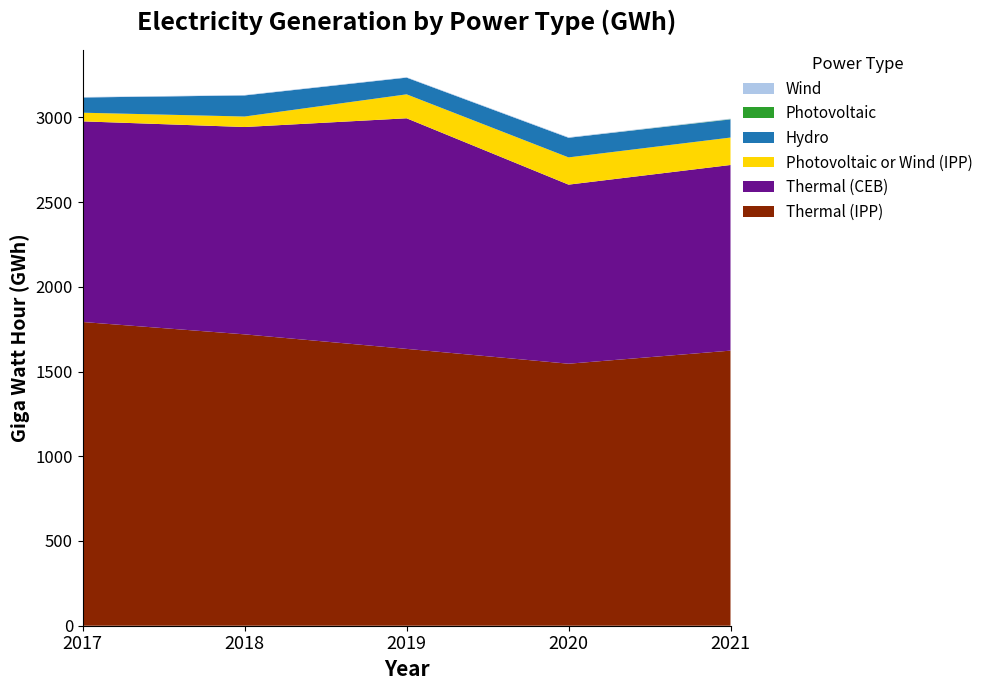

Reading left to right, list all the values displayed in this chart.

Hydro: 2017=89.8	2018=124.5	2019=98.6	2020=115.8	2021=106.9
Wind: 2017=2.7	2018=2.5	2019=2.5	2020=3.1	2021=3.1
Photovoltaic: 2017=0.0	2018=0.0	2019=0.0	2020=0.0	2021=1.6
Thermal (CEB): 2017=1183.9	2018=1223.5	2019=1360.7	2020=1056.7	2021=1095.4
Photovoltaic or Wind (IPP): 2017=51.1	2018=61.9	2019=141.3	2020=160.7	2021=161.9
Thermal (IPP): 2017=1792.1	2018=1719.2	2019=1633.5	2020=1546.0	2021=1623.2